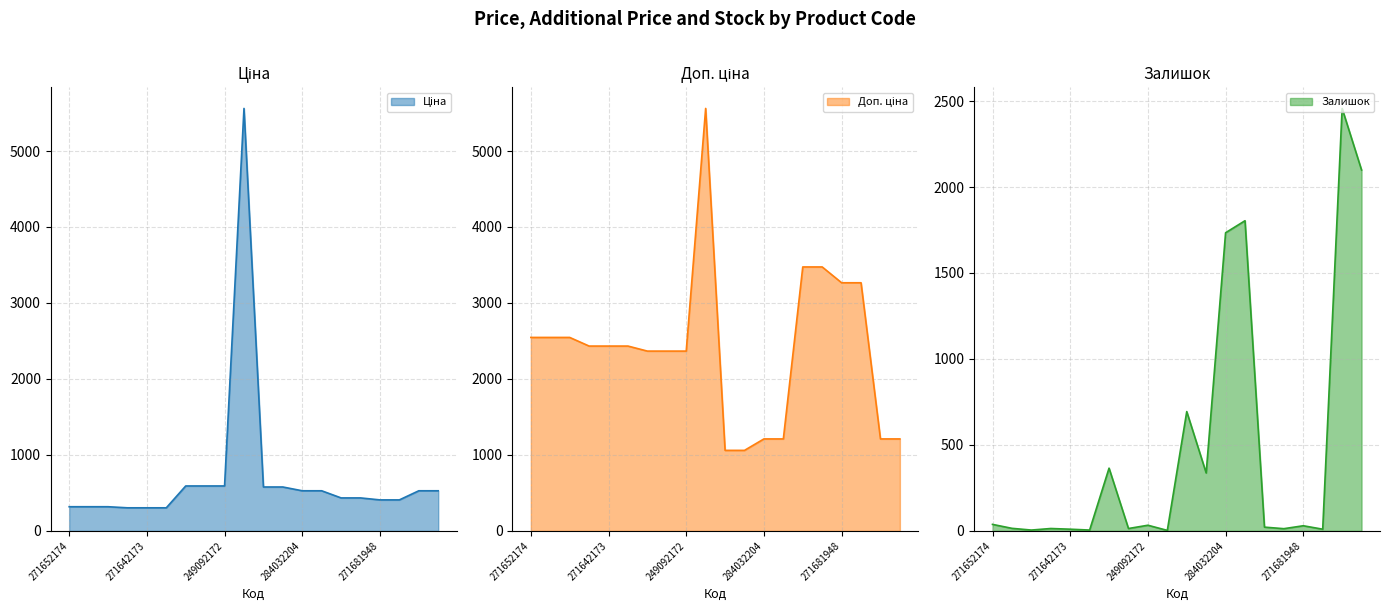

The value of Ціна at 271642172 is 304.1. True or false?

True